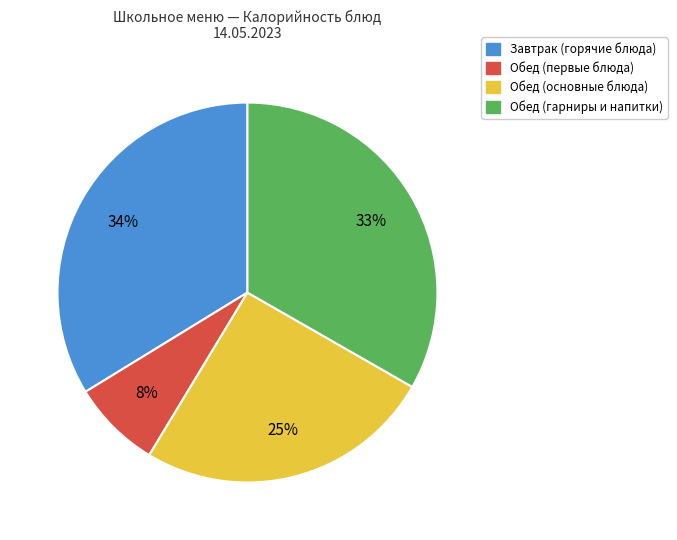

Is there a majority slice in this chart?

No